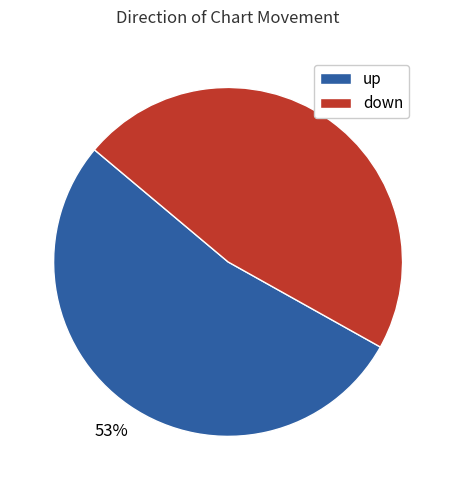

Rank the categories by value from lowest to highest.

down, up